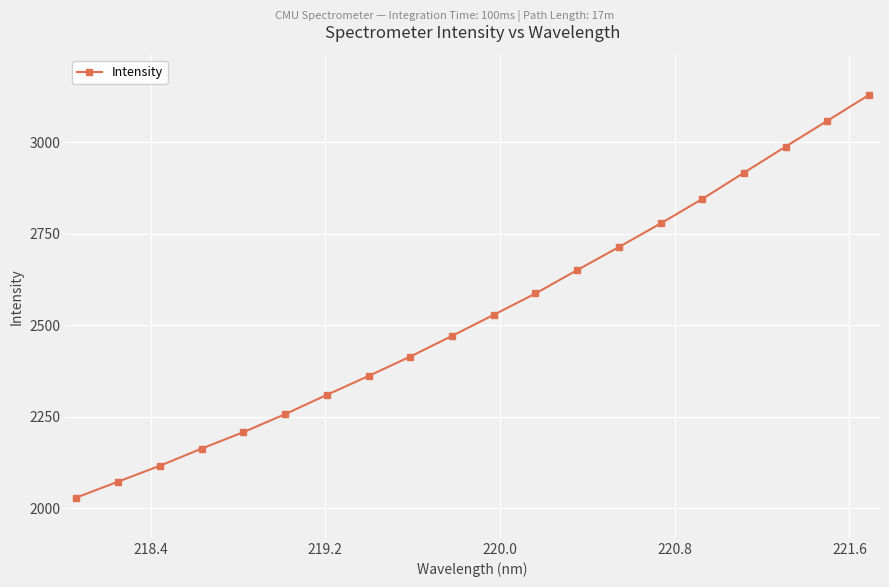

What is the sum of all values?

50601.5